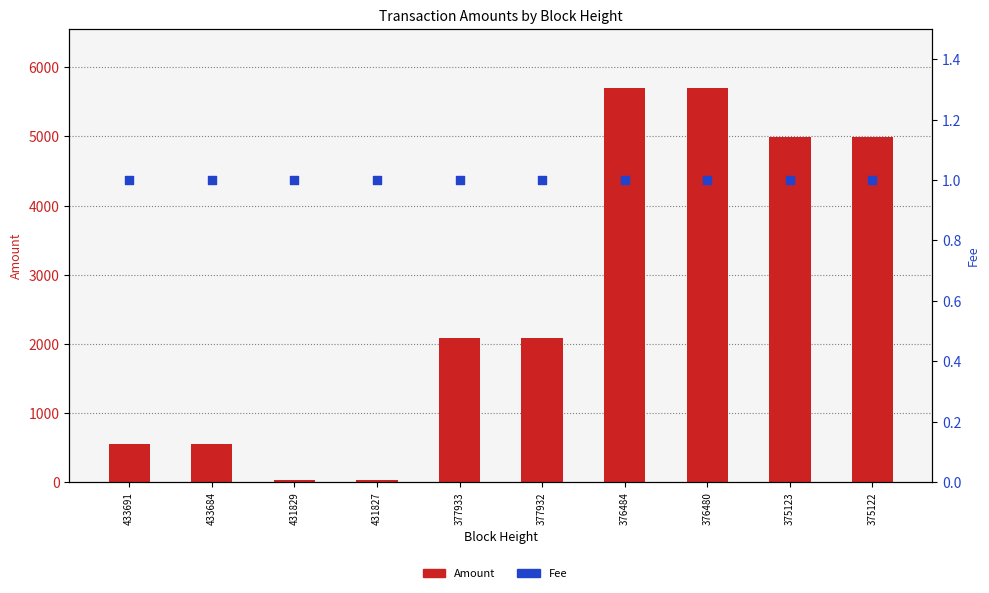

Which series contains the lowest Y value?

Fee